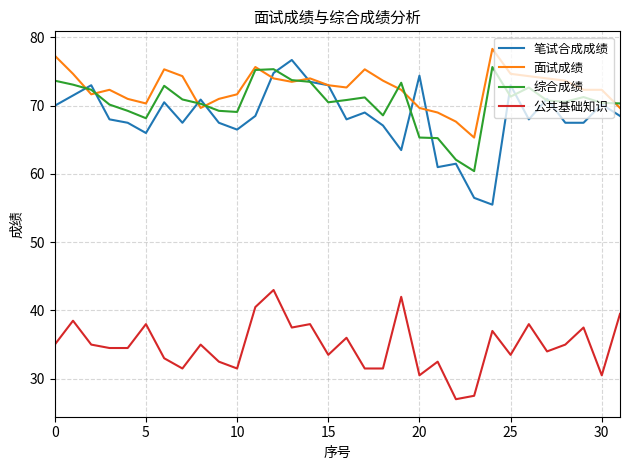

What is the lowest value of the 面试成绩 series?

65.3